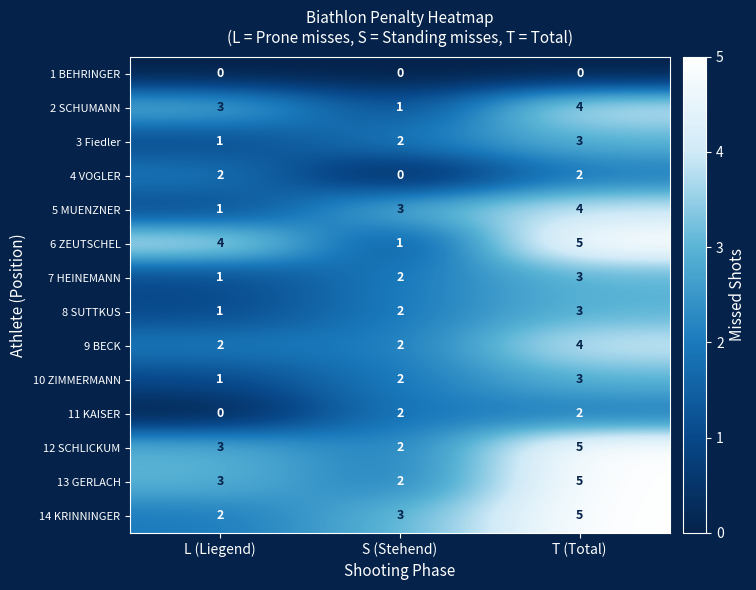

At which label is 5 MUENZNER closest to 2?

L (Liegend)